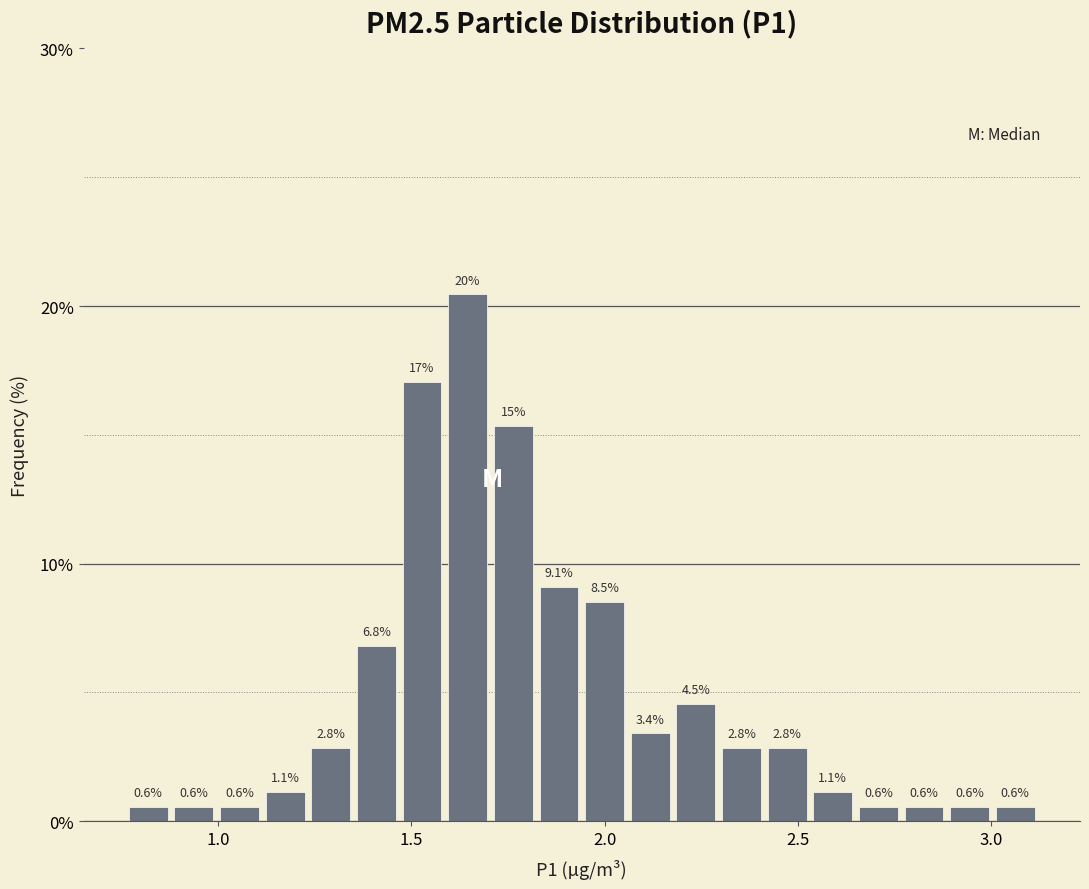

Read against the x-axis, roughly where is the centre of the tallest bar?

1.65